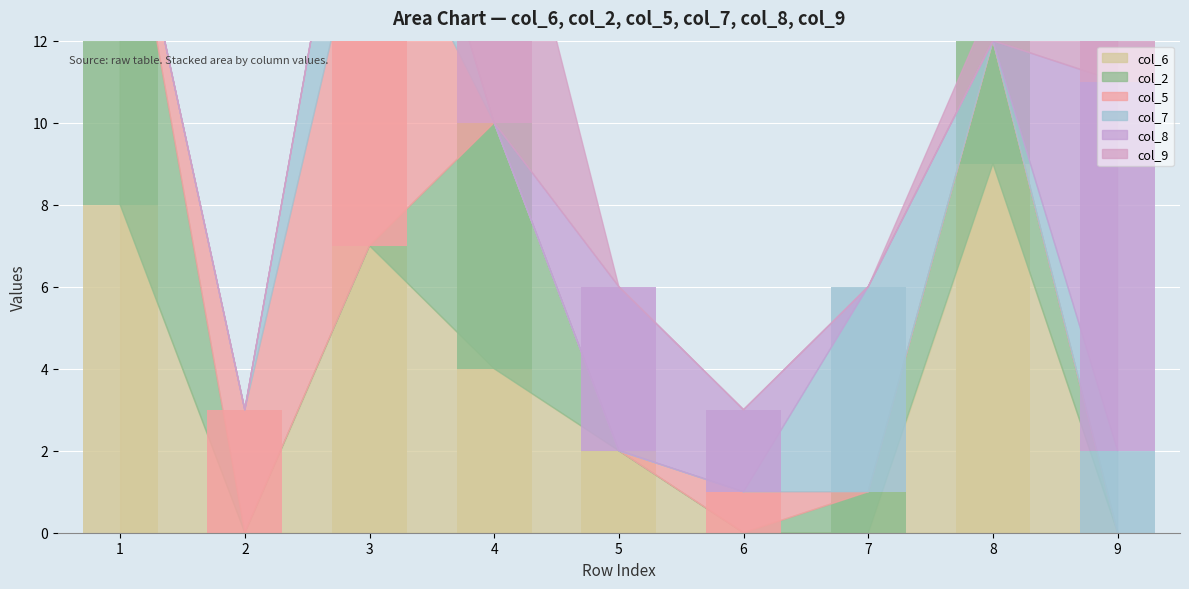

Rank the series by their maximum value, from highest to lowest.

col_6, col_2, col_5, col_8, col_9, col_7